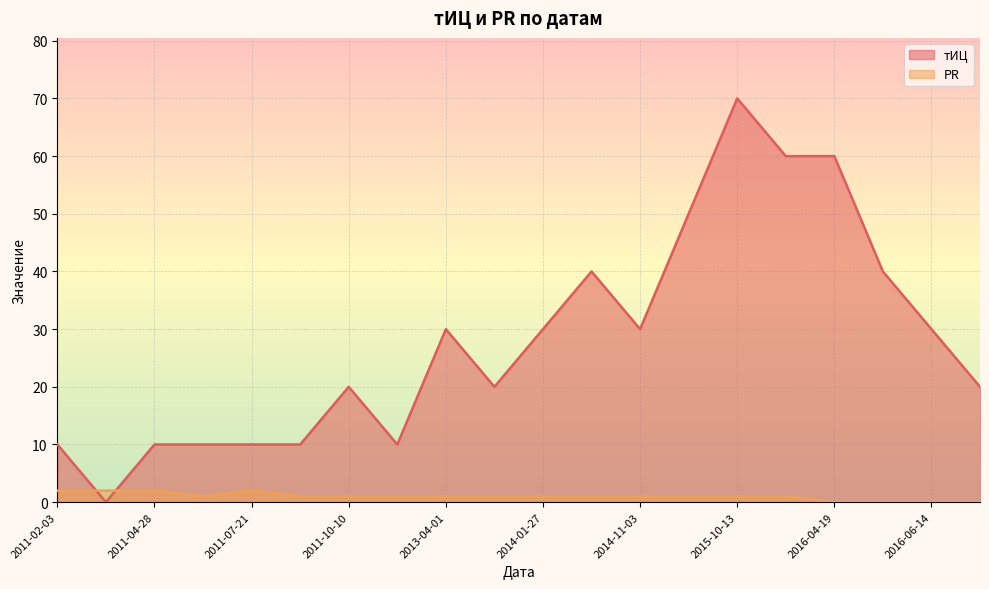

At which label does тИЦ reach its peak?

2015-10-13